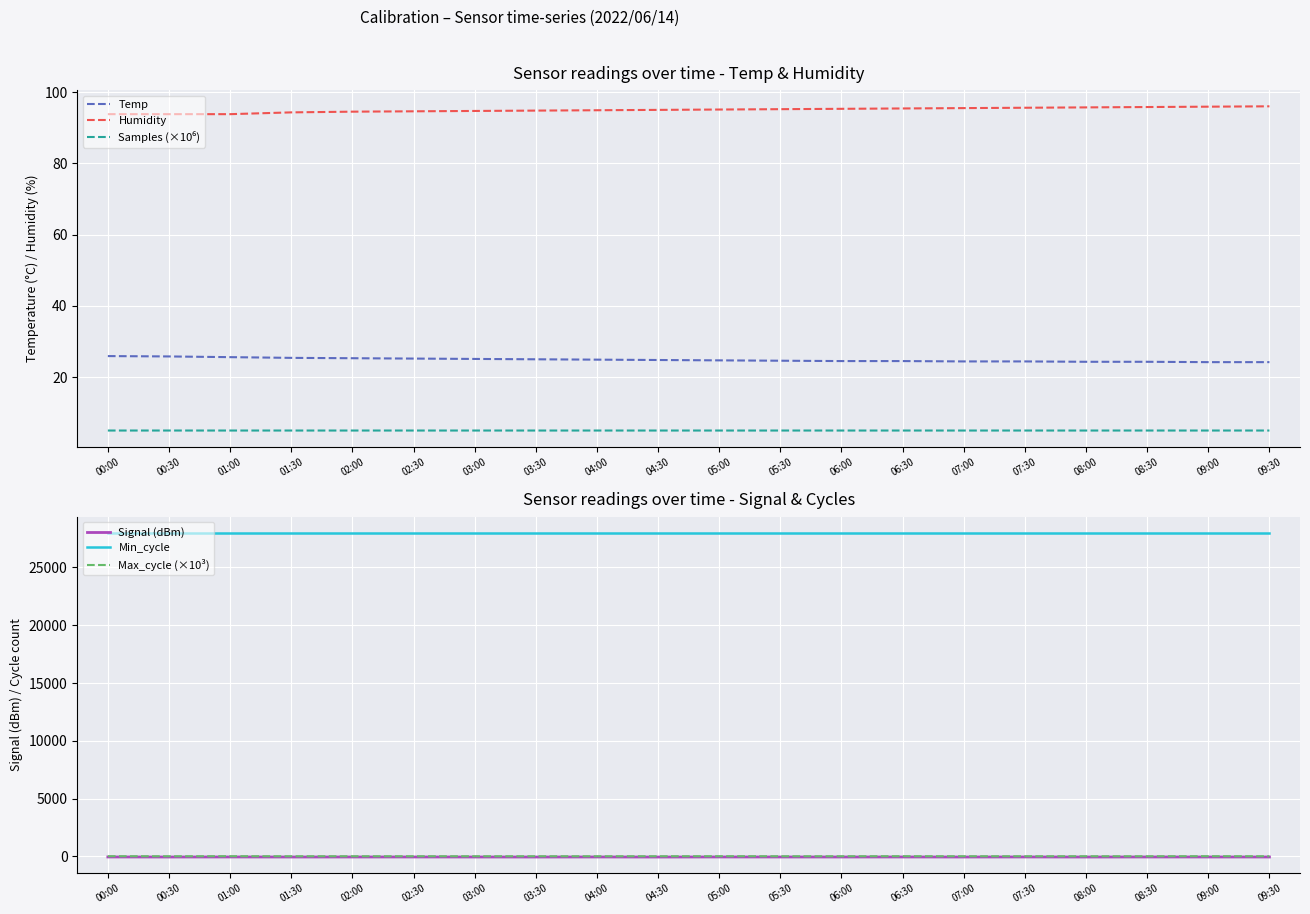

Which series has the largest range (max minus min)?

Signal (dBm)